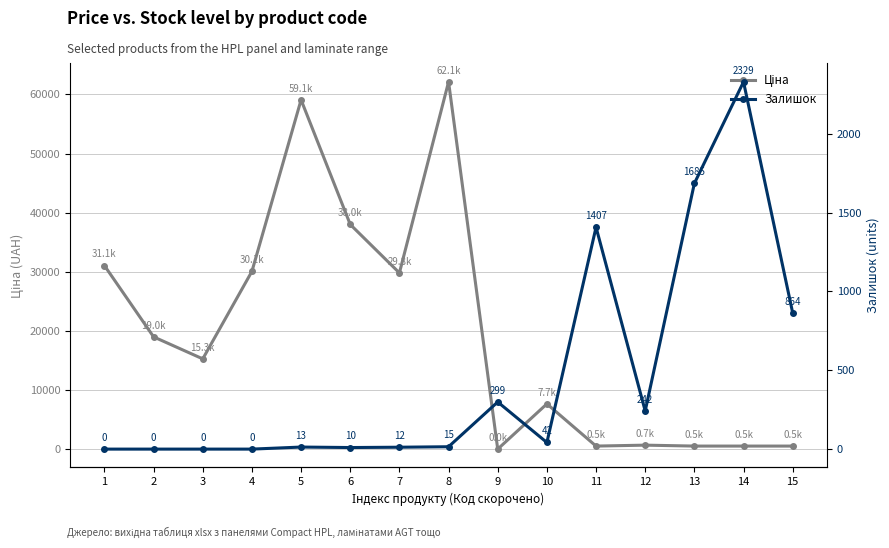

What is the approximate value of Залишок at 6?

10.0